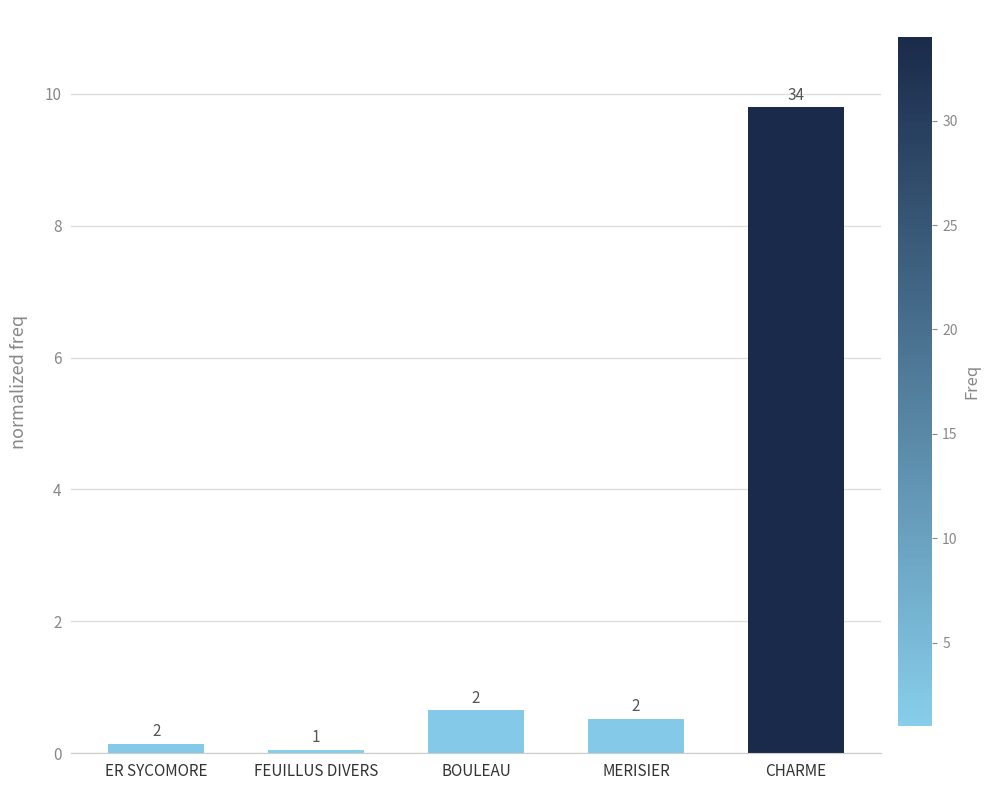

What value does the data have at ER SYCOMORE?

0.1